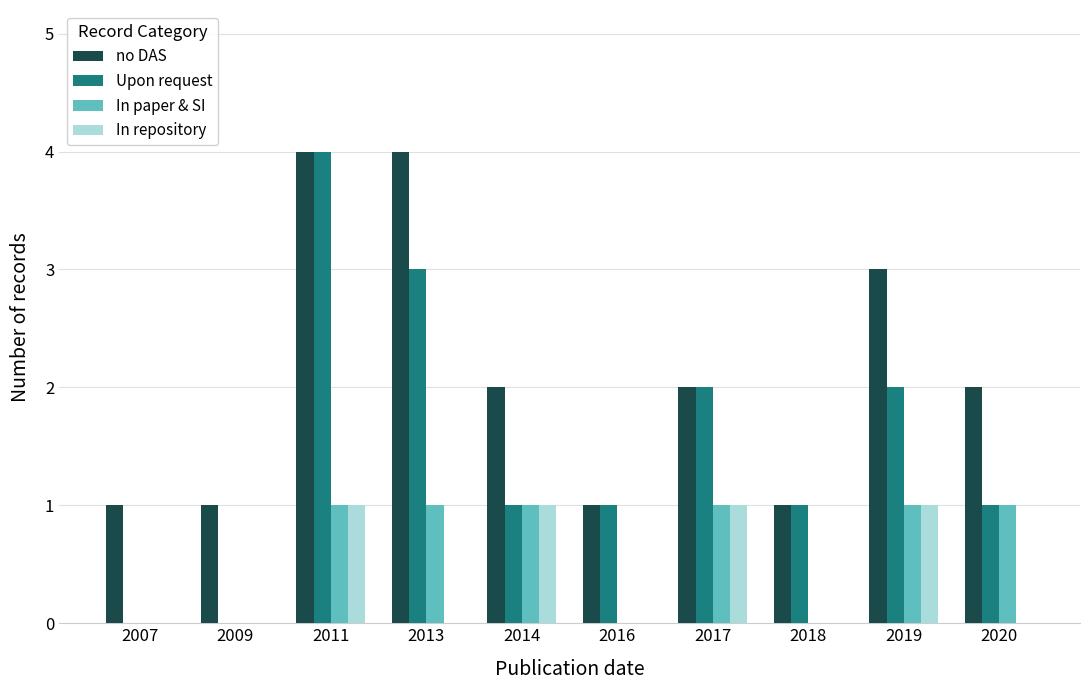

How many groups of bars are there?

10